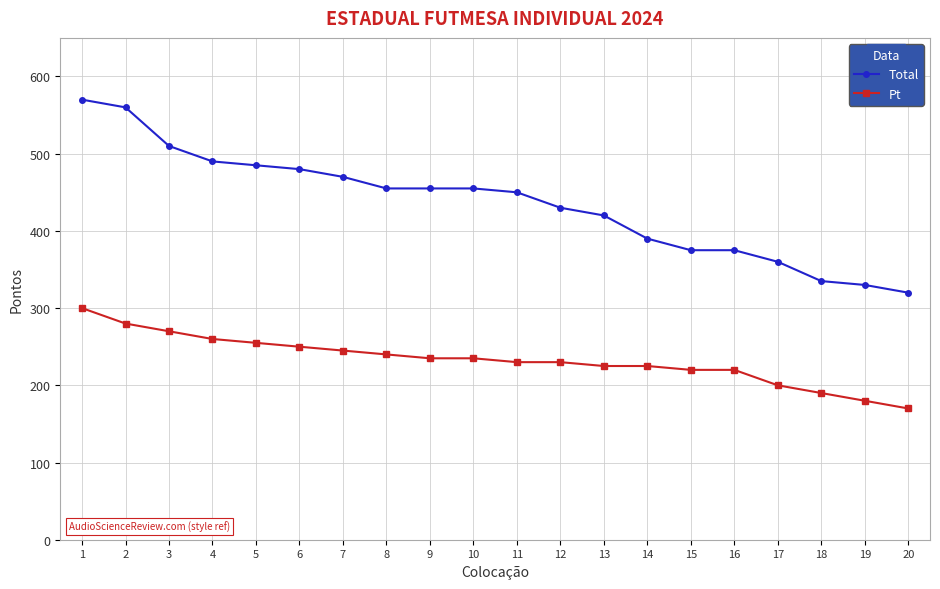

Reading left to right, transcribe all the data shown in this chart.

Total: 1=570	2=560	3=510	4=490	5=485	6=480	7=470	8=455	9=455	10=455	11=450	12=430	13=420	14=390	15=375	16=375	17=360	18=335	19=330	20=320
Pt: 1=300	2=280	3=270	4=260	5=255	6=250	7=245	8=240	9=235	10=235	11=230	12=230	13=225	14=225	15=220	16=220	17=200	18=190	19=180	20=170